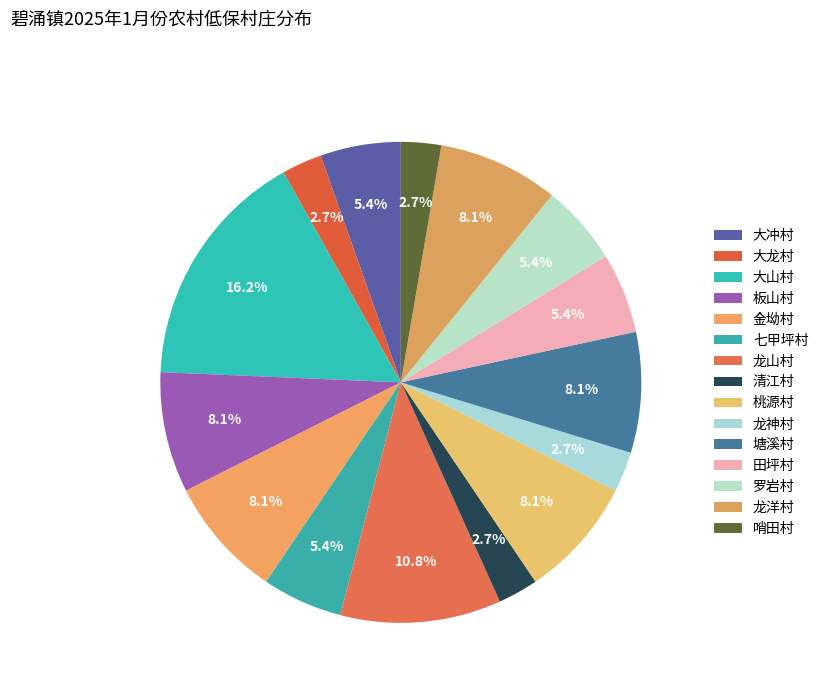

To the nearest percent, what portion does 金坳村 represent?

8%